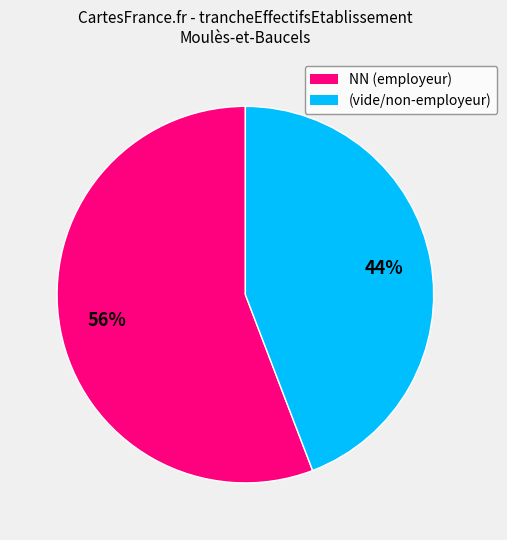

How many segments does this pie chart have?

2